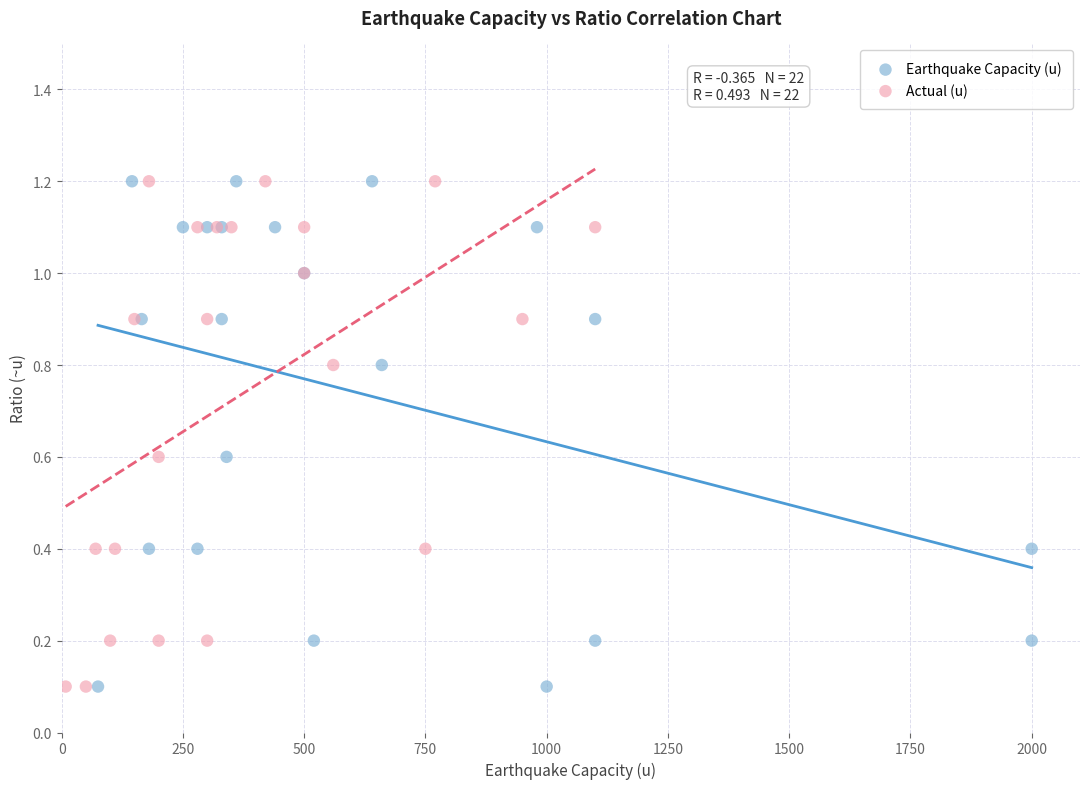

What are all the series names shown in the legend?

Earthquake Capacity (u), Actual (u)